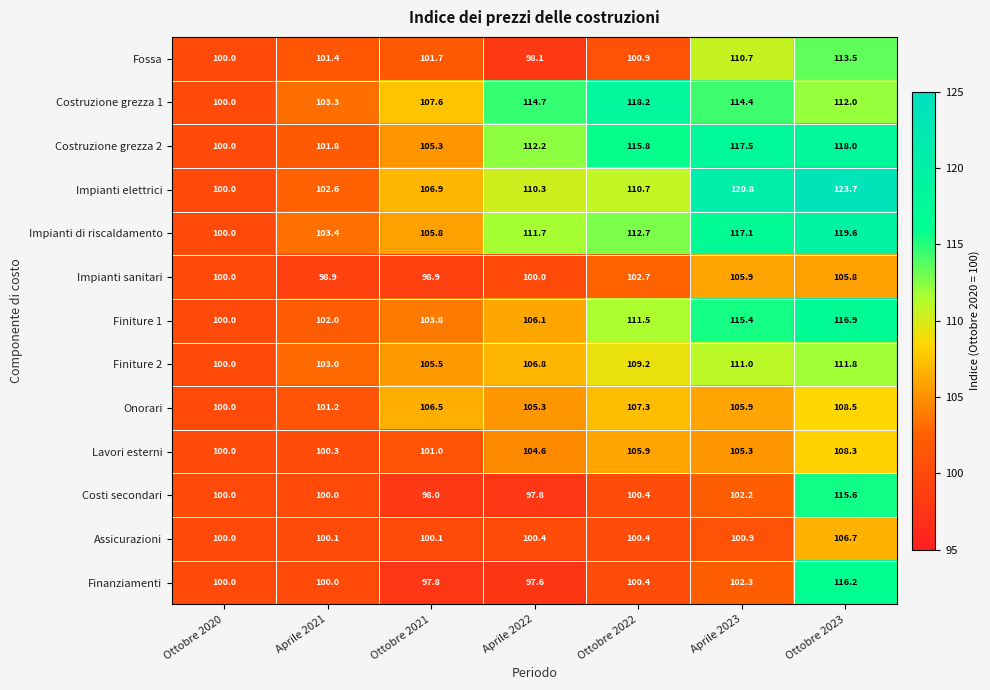

What is the total value across all series at Ottobre 2020?

1300.0